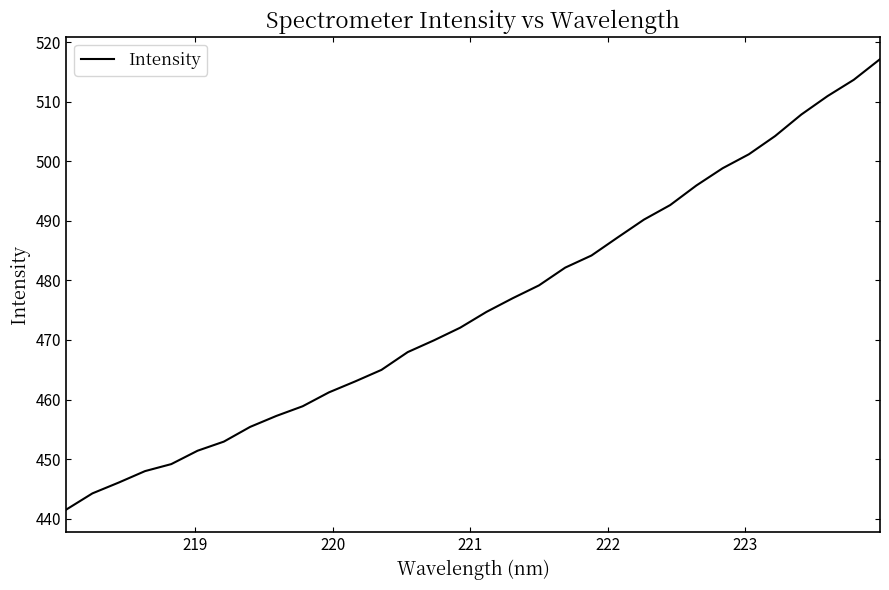

Reading left to right, list all the values displayed in this chart.

441.5	444.3	446.1	448.0	449.2	451.4	452.9	455.4	457.3	458.9	461.2	463.1	465.0	468.0	469.9	472.1	474.7	477.0	479.2	482.1	484.2	487.2	490.2	492.6	495.9	498.8	501.2	504.2	507.8	510.9	513.7	517.1